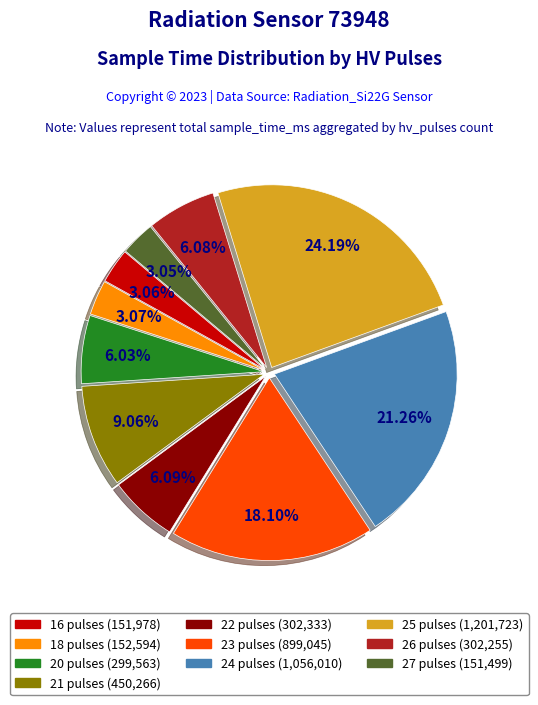

What percentage do 23 pulses and 24 pulses together represent?

39.4%